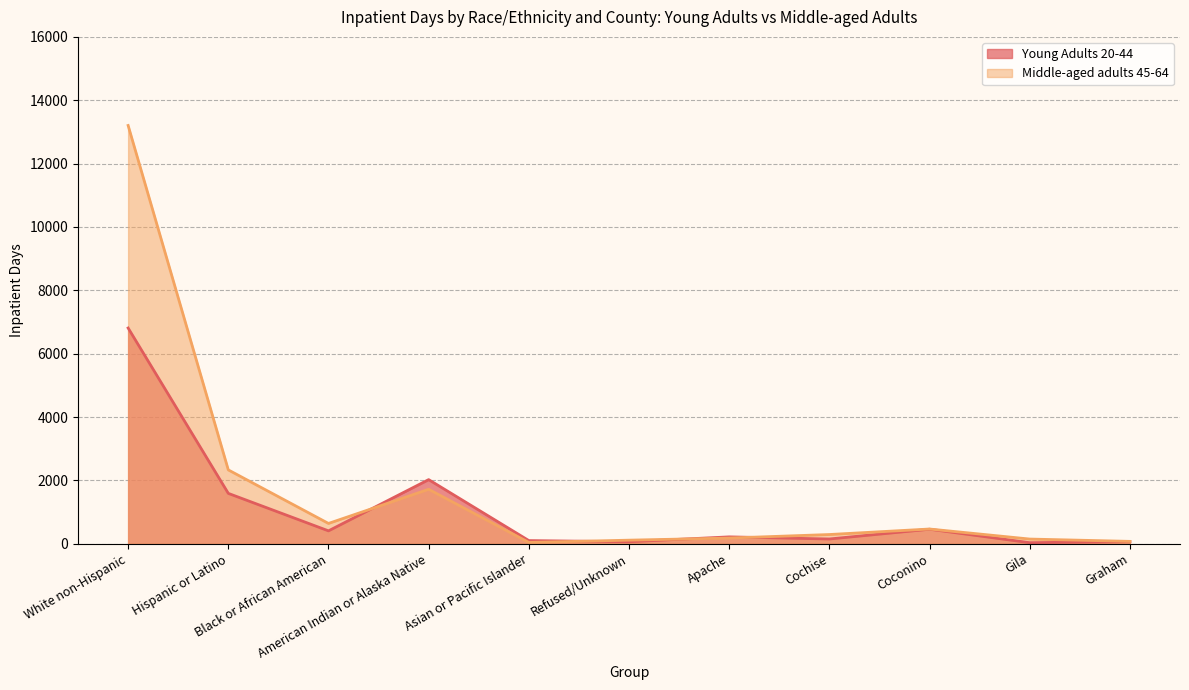

What value does the Young Adults 20-44 series have at White non-Hispanic, to the nearest 50?

6800